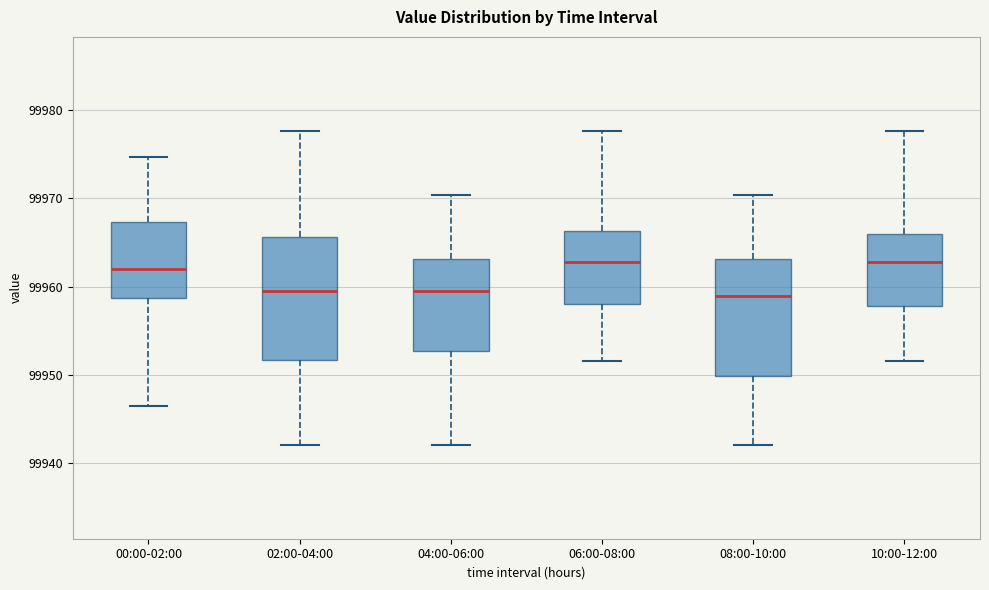

Where is the upper edge of the box for 10:00-12:00 on the y-axis? The values are not printed on the chart, so give them approximately, as read against the axis.

99966